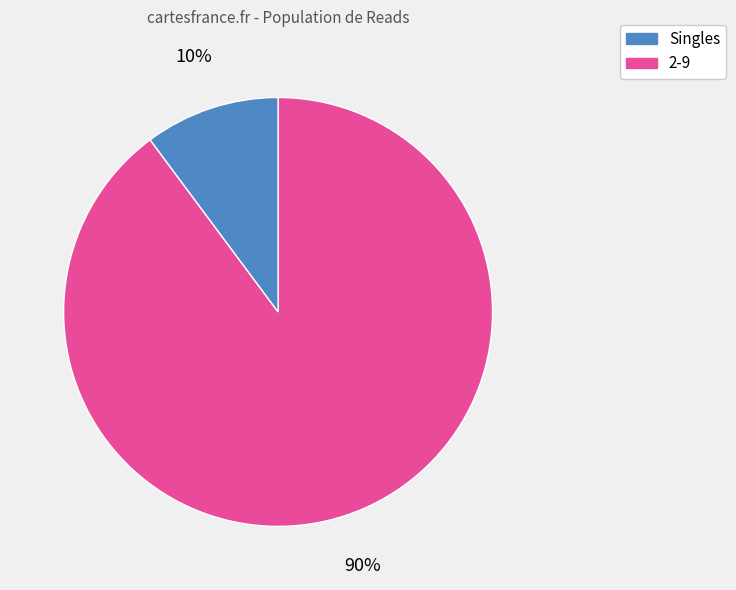

Between Singles and 2-9, which is larger?

Singles